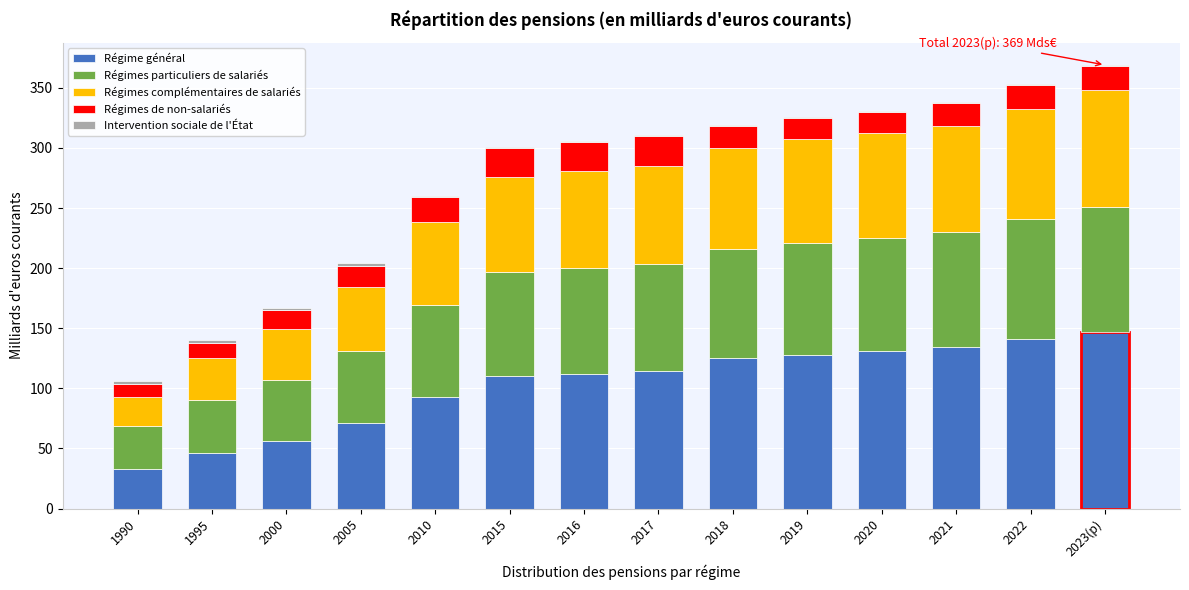

True or false: Régime général has a value of 112 at 2016.

True